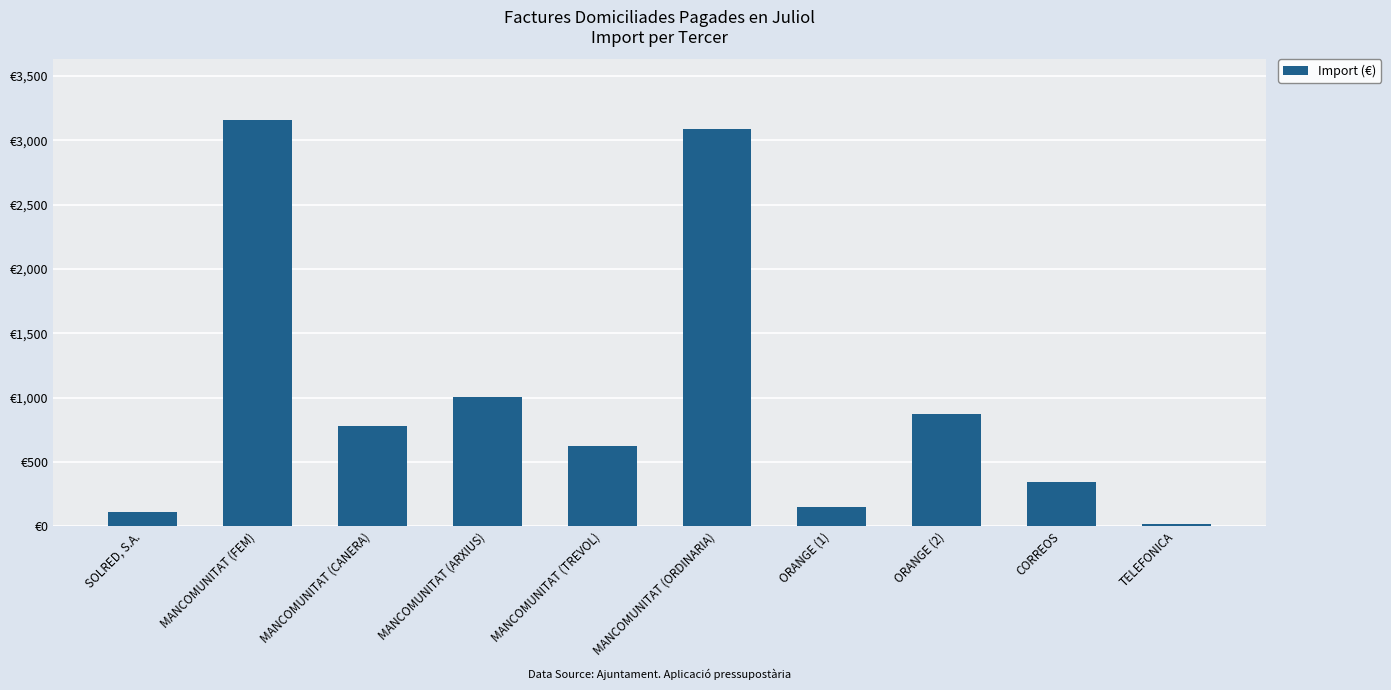

What is the value of the 6th bar from the left?

3091.4